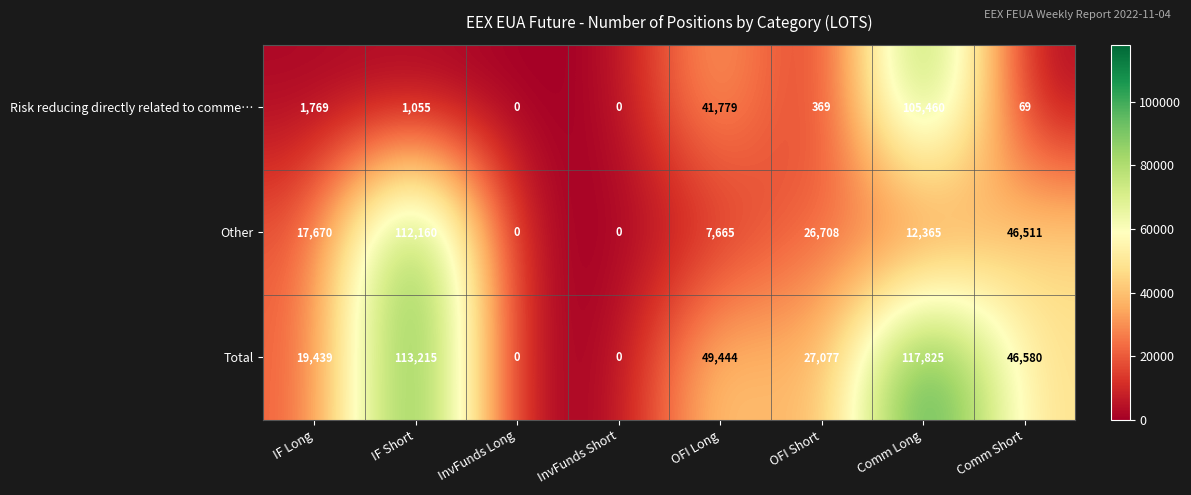

At how many categories does at least one series exceed 53620?

2